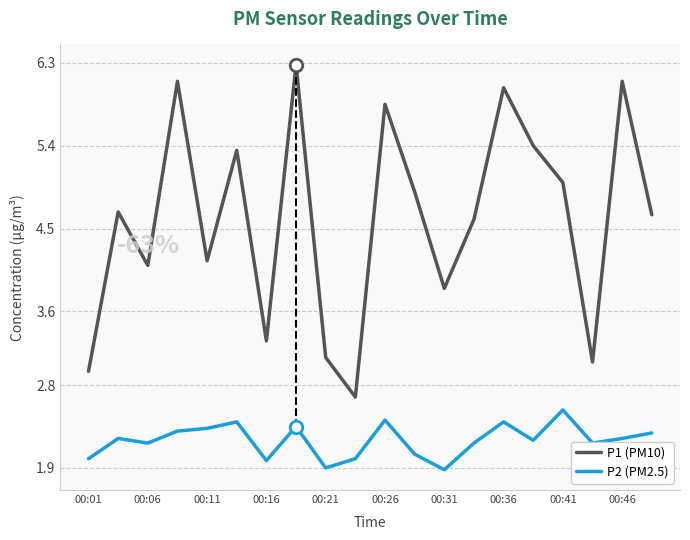

What is the difference between the maximum and minimum values in the P1 (PM10) series?

3.6